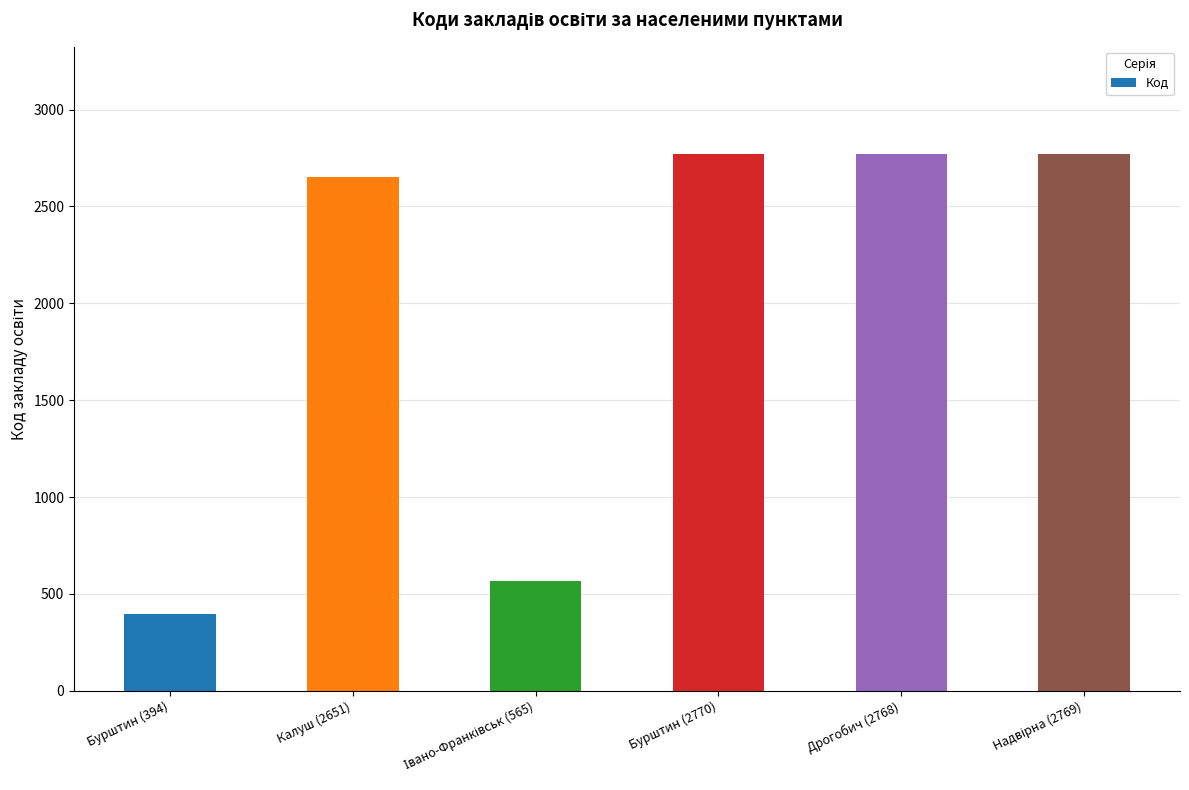

What is the value of the 5th bar from the left?

2768